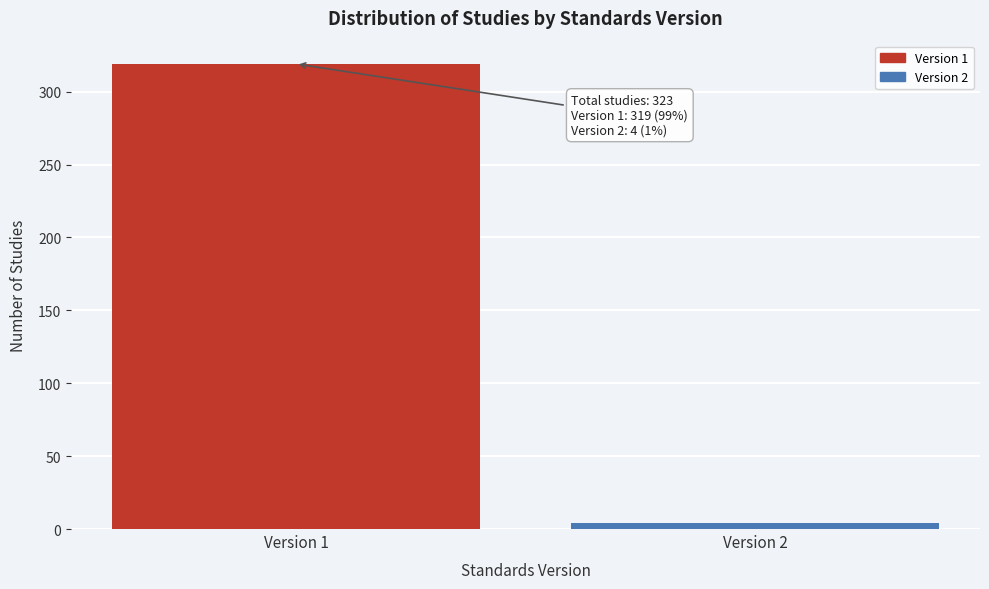

Reading left to right, transcribe all the data shown in this chart.

319	4